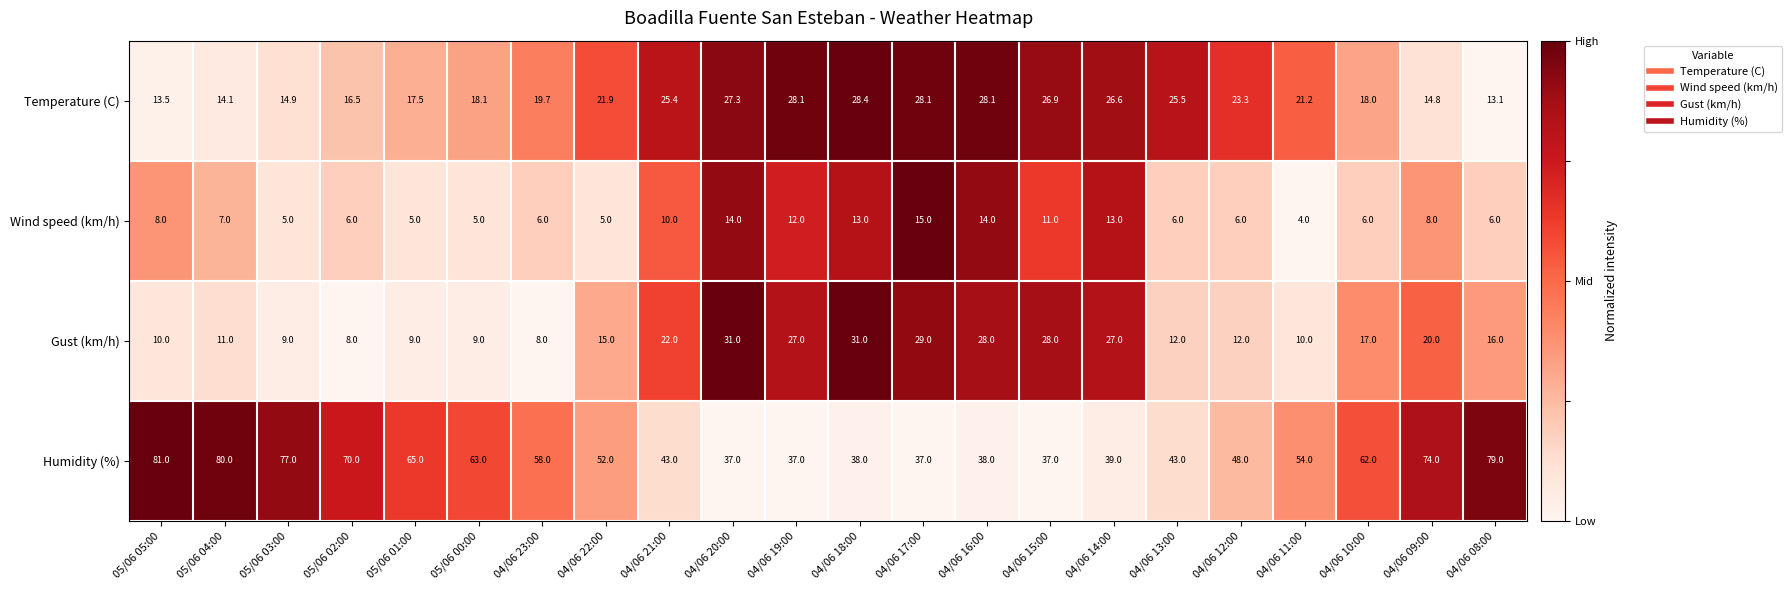

What is the sum of the Temperature (C) values at 04/06 21:00 and 04/06 19:00?

53.5